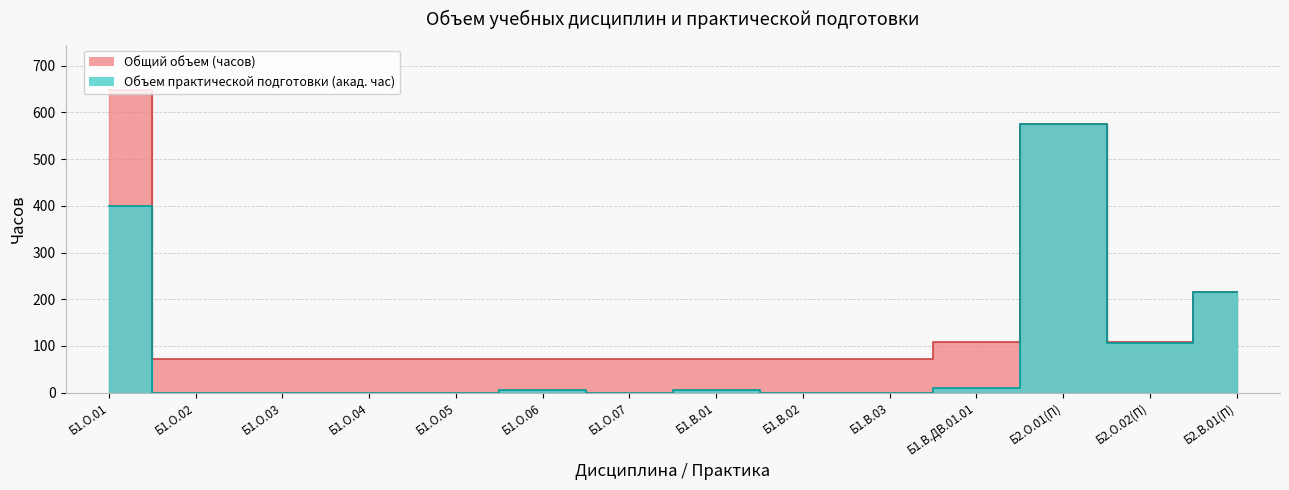

Reading left to right, extract all data points from this chart.

Общий объем (з.е.): 648	72	72	72	72	72	72	72	72	72	108	576	108	216
Объем практической подготовки (акад. час): 400	0	0	0	0	6	0	6	0	0	10	575	107	215